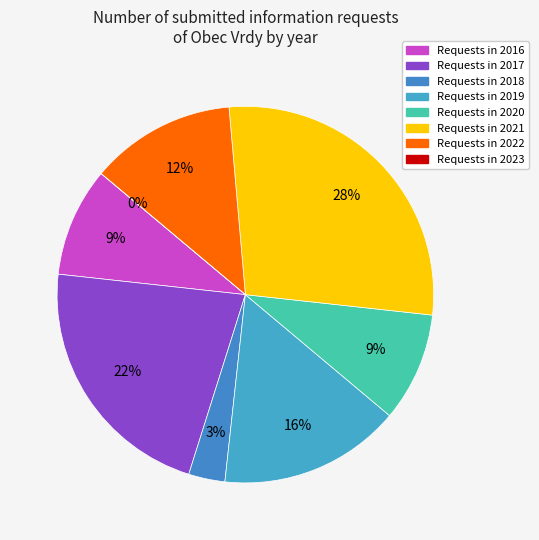

What percentage do 2023 and 2016 together represent?

9.4%